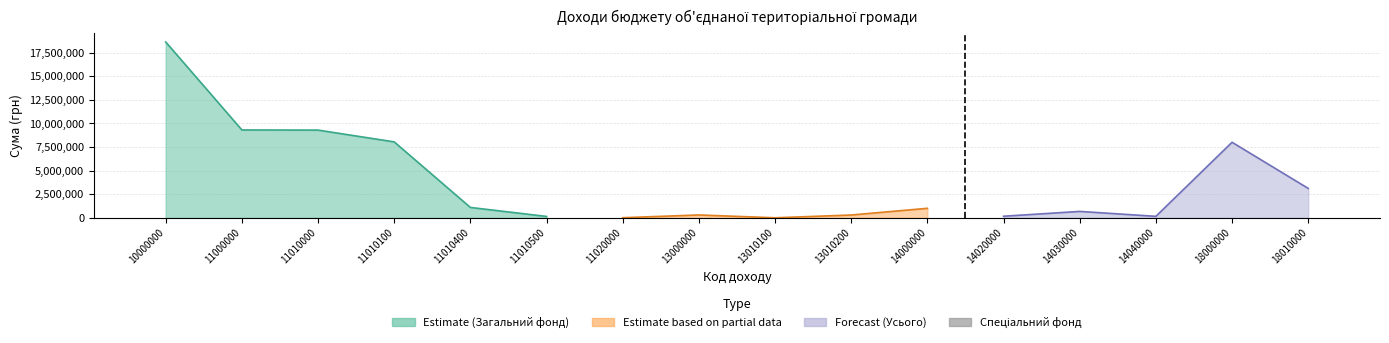

Which category has the highest value across all series?

10000000